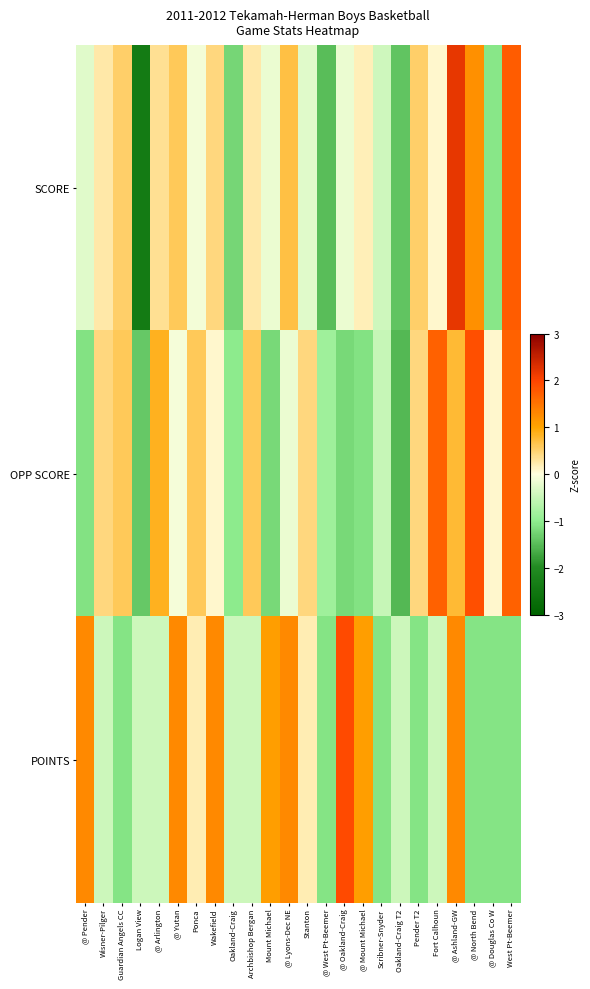

Which has a higher value, Pender T2 or West Pt-Beemer?

West Pt-Beemer